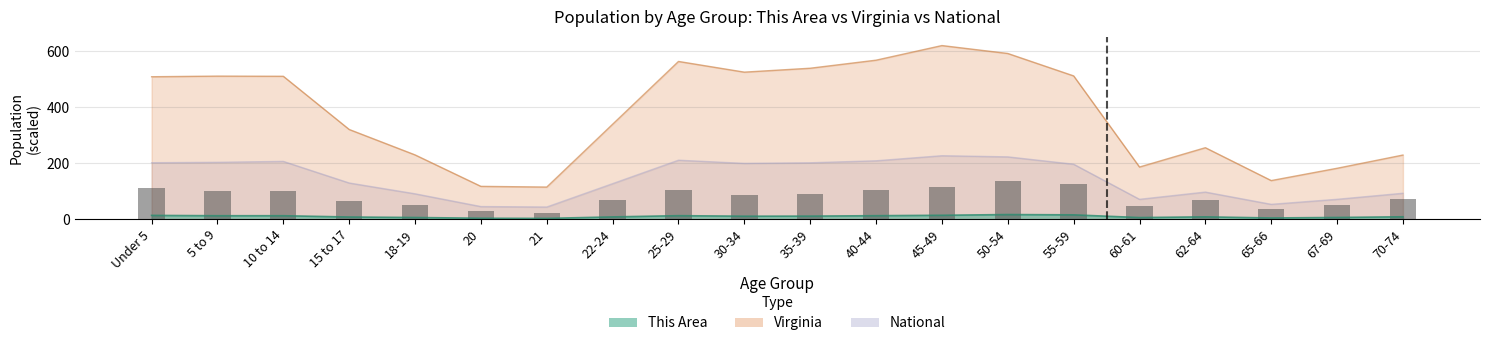

Which category has the lowest value across all series?

21